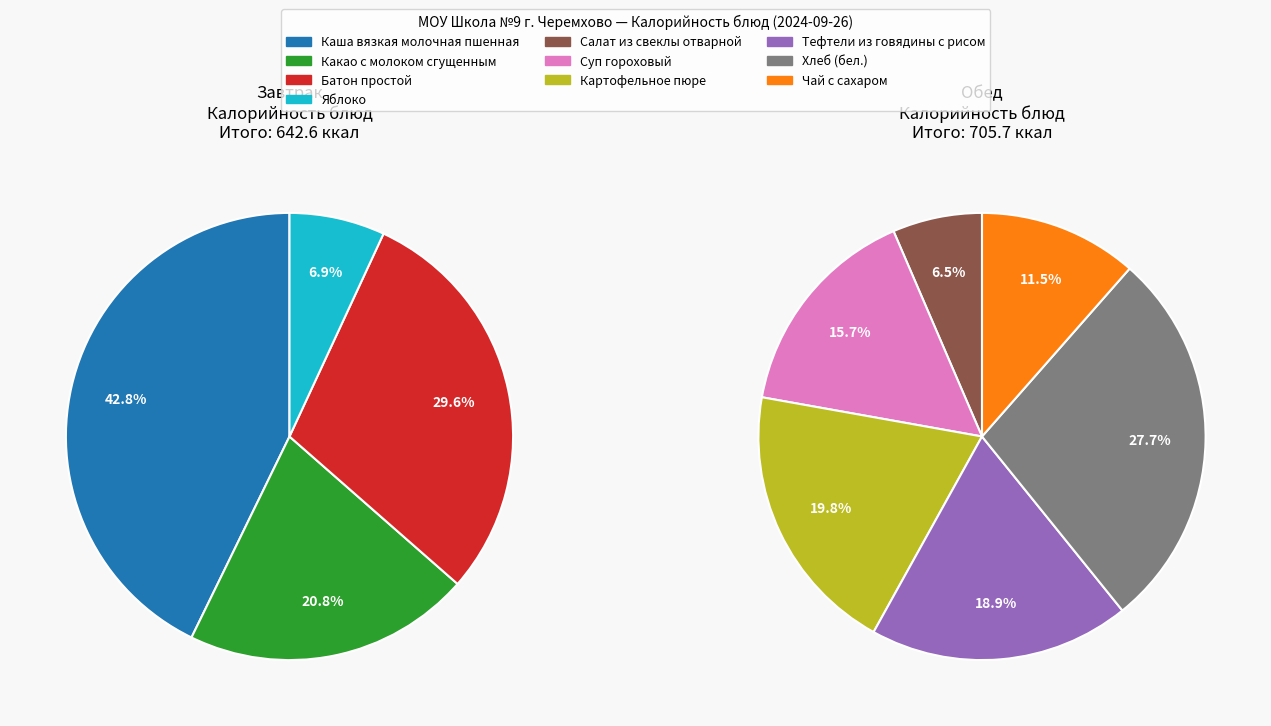

The Картофельное пюре slice represents 18% of the pie. True or false?

False